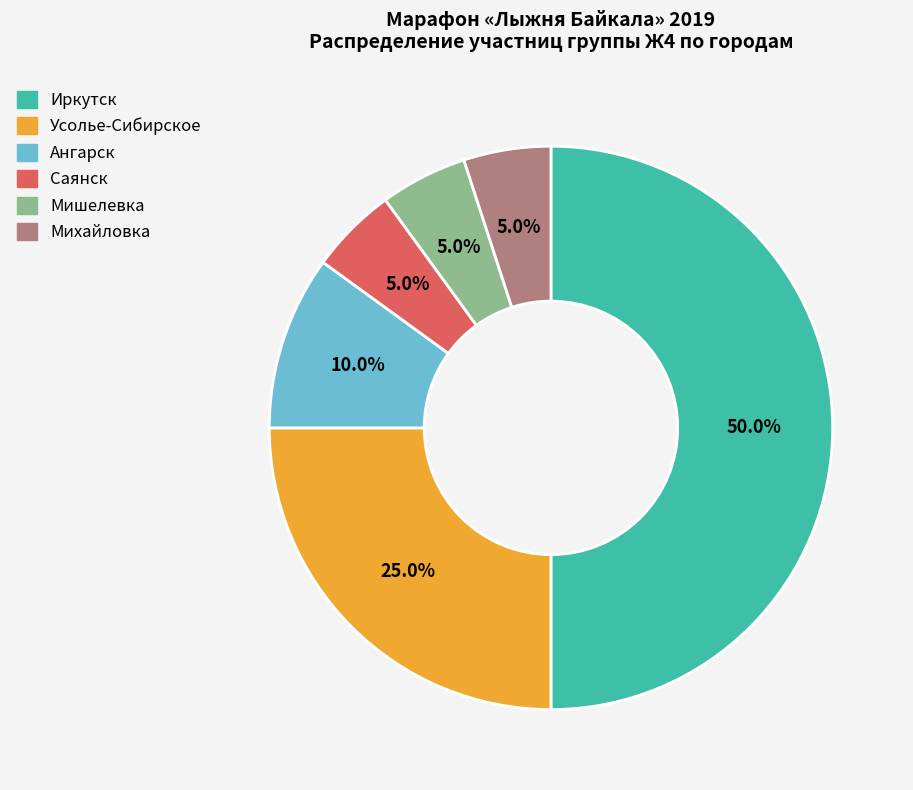

To the nearest percent, what is the difference between the Михайловка and Ангарск slice percentages?

5%